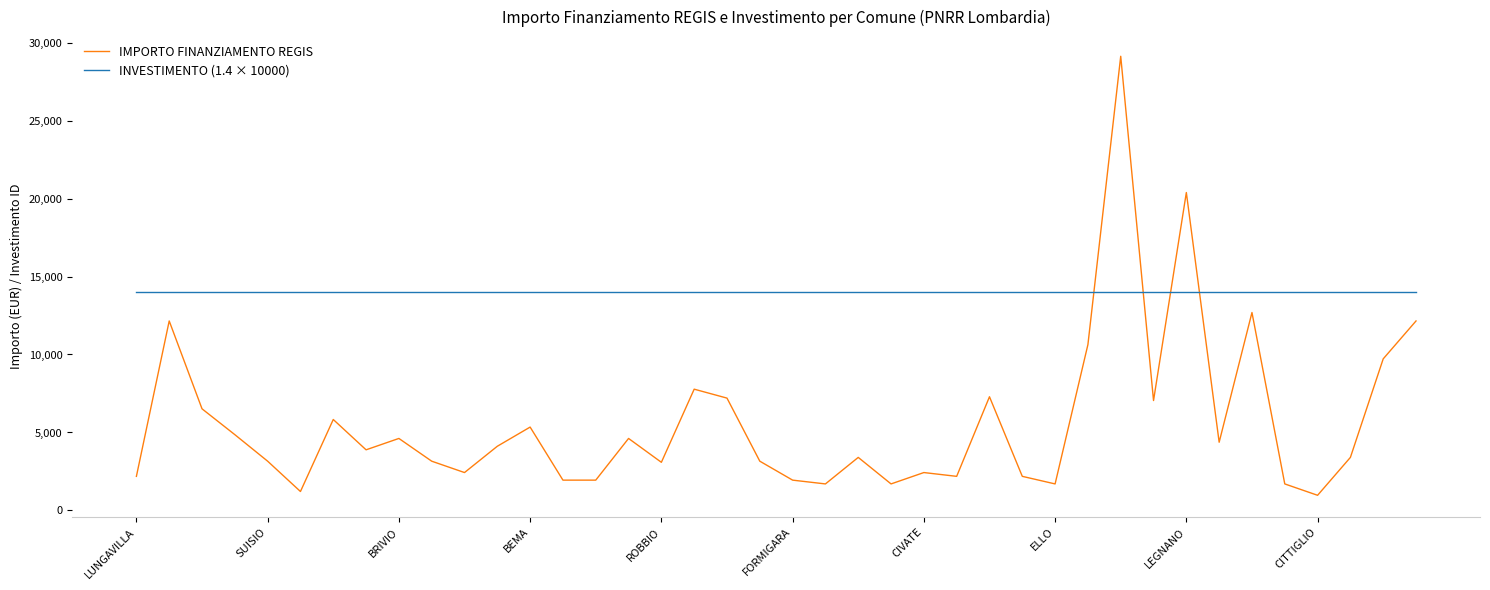

What is the greatest value displayed?

29120